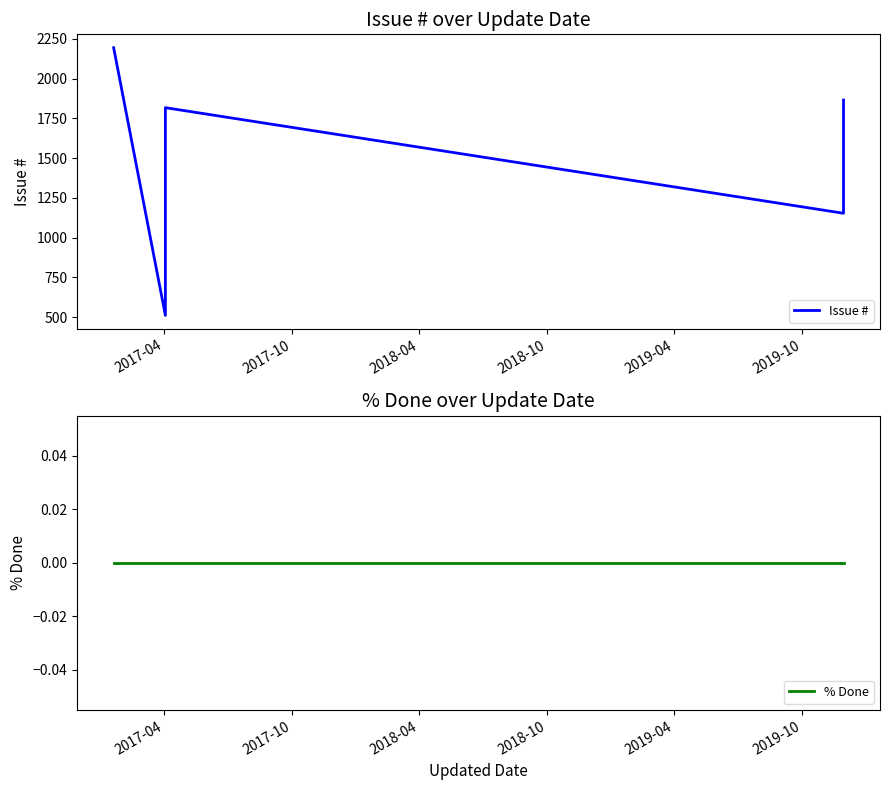

Which series has the widest spread of values?

Issue #